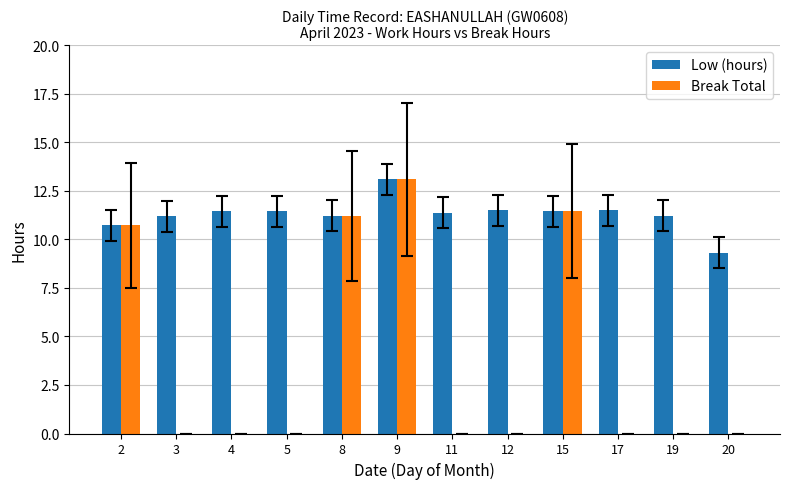

Are the bars grouped side by side (vs. stacked)?

Yes